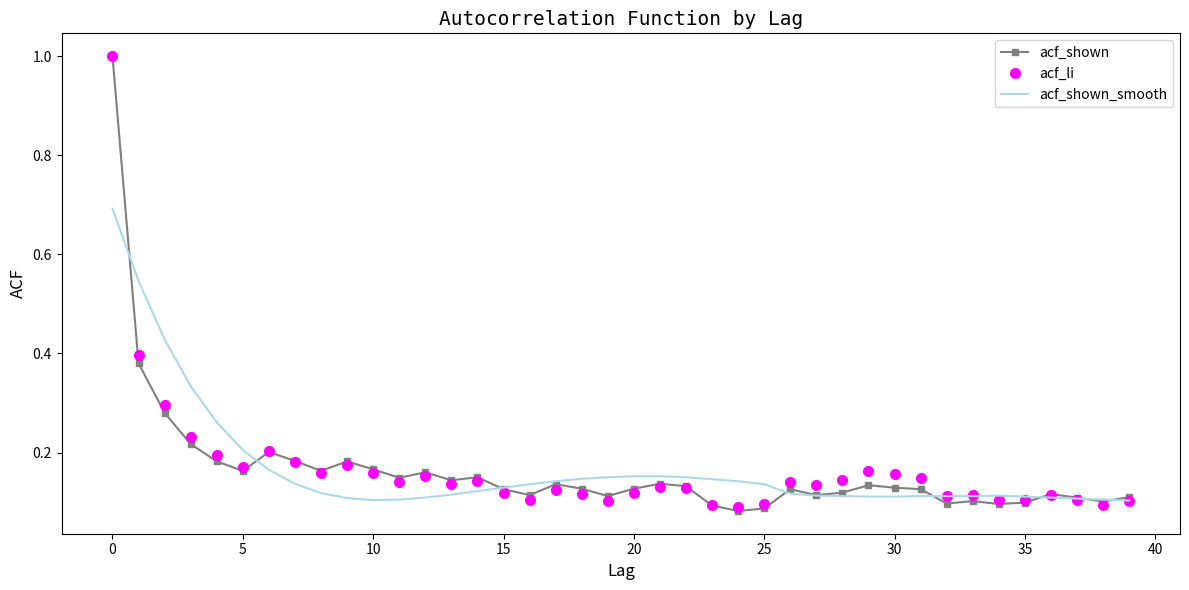

The value of acf_shown_smooth at 0 is 1.2. True or false?

False